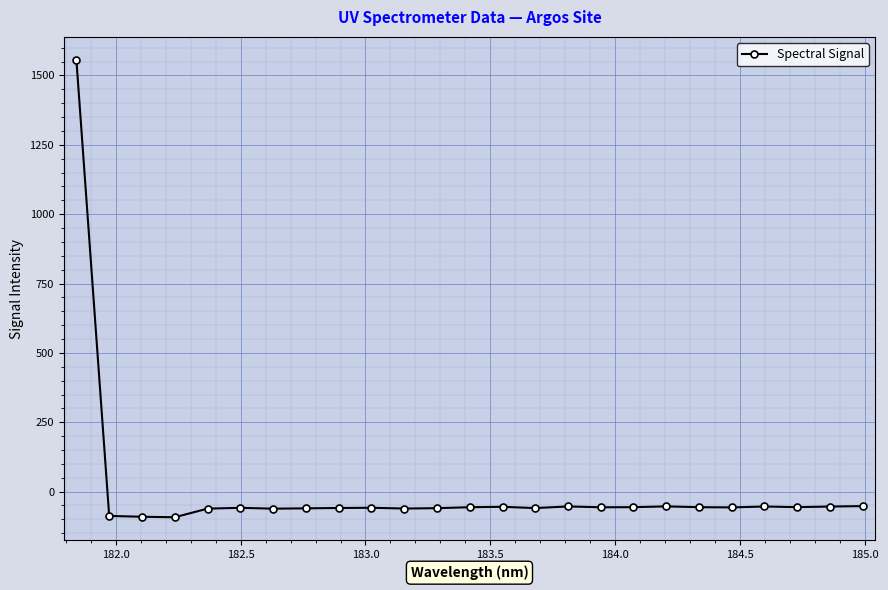

What is the sum of all values?

88.9